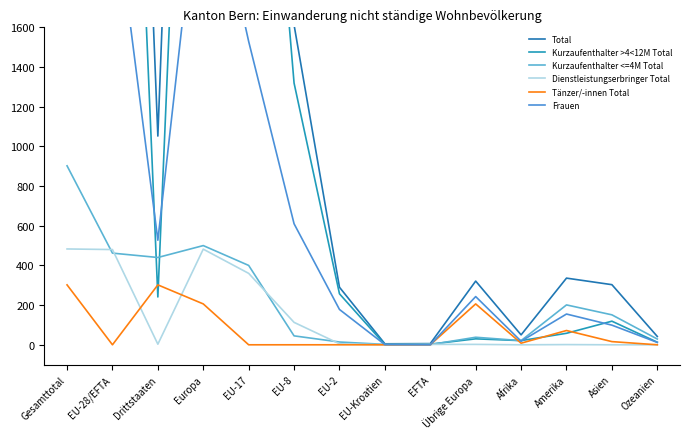

Rank the categories by Total value from highest to lowest.

Gesamttotal, Europa, EU-28/EFTA, EU-17, EU-8, Drittstaaten, Amerika, Übrige Europa, Asien, EU-2, Afrika, Ozeanien, EFTA, EU-Kroatien